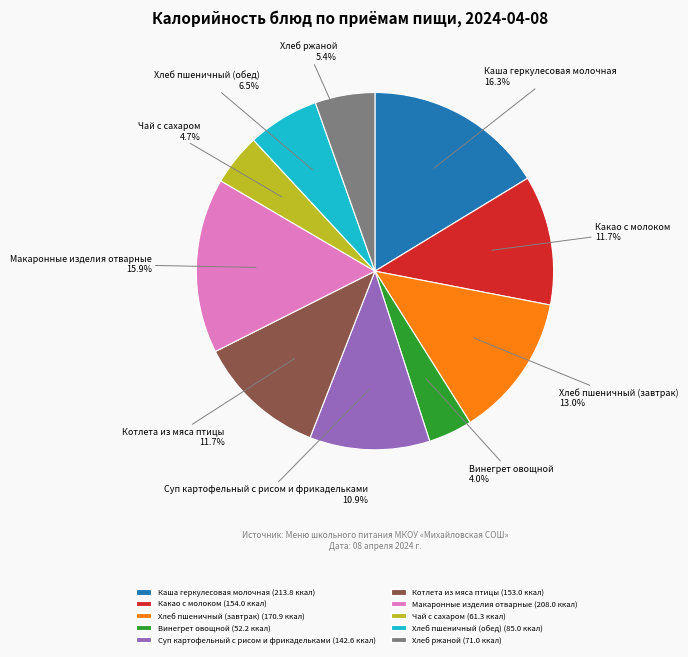

What is the smallest slice in the pie chart?

Винегрет овощной